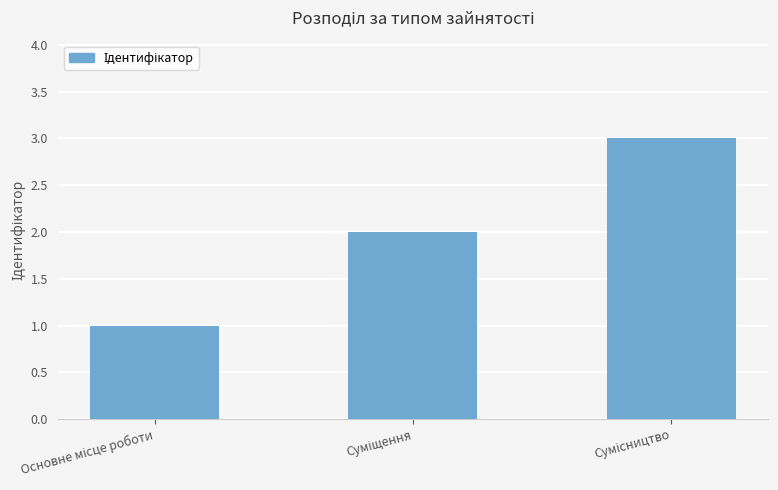

What is the sum of all values?

6